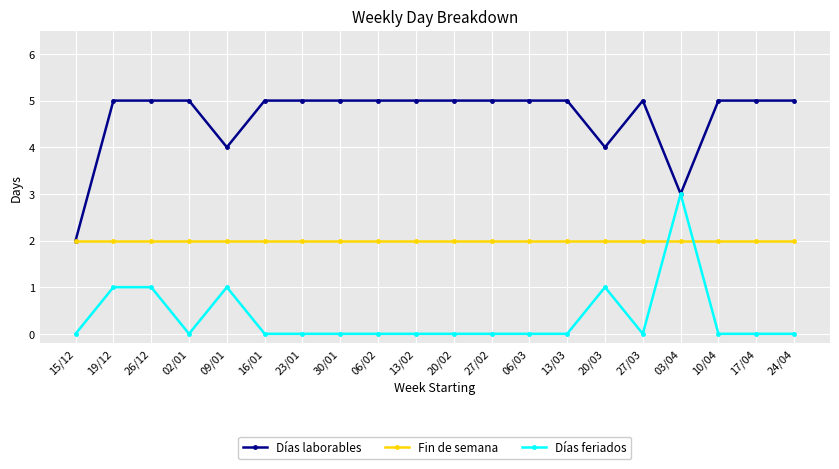

Where is the first local minimum for Días feriados?

02/01